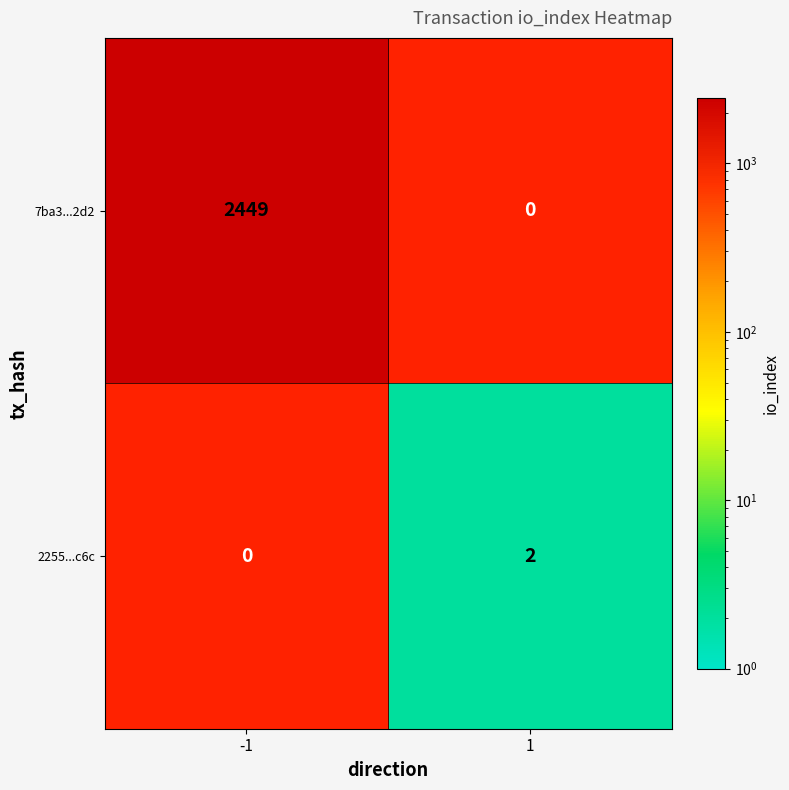

Is it true that 7ba3...2d2 equals 3834 at -1?

False